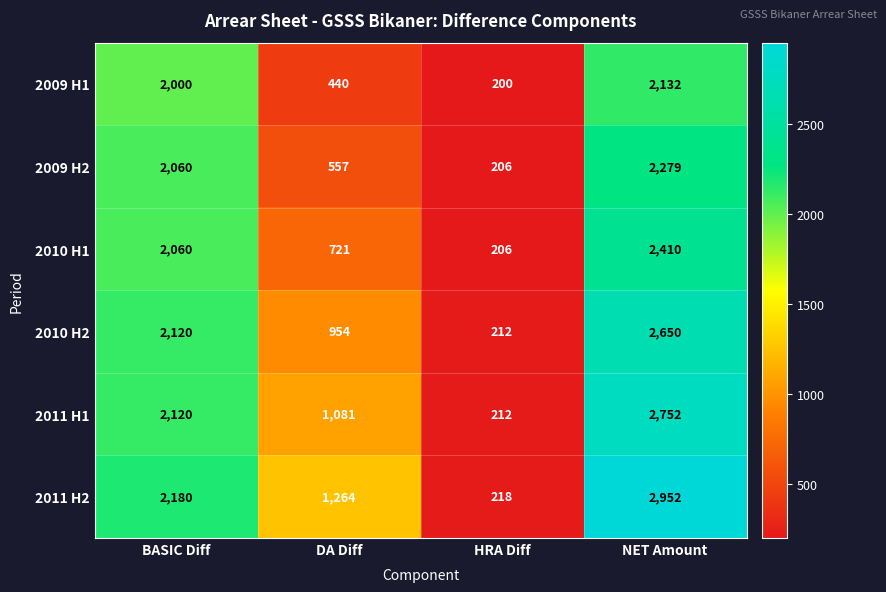

How many data points does each series have?

4